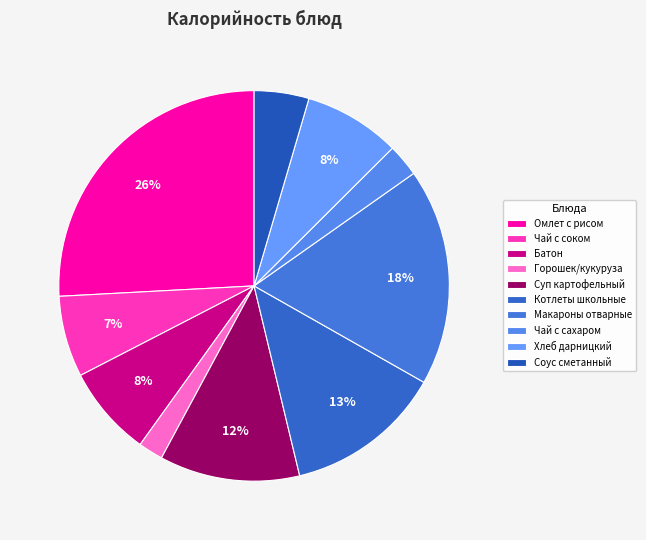

How many slices are in this pie chart?

10